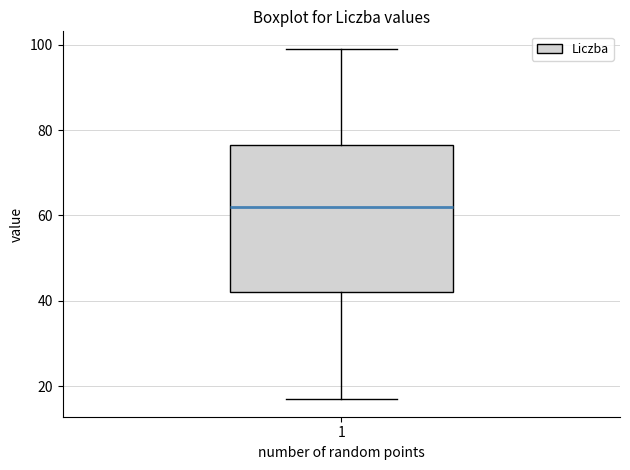

Transcribe this box plot: give where the median line is, the range the box spans, and where the two whiskers end, as read against the y-axis. The values are not printed on the chart, so give them approximately, as read against the axis.

median 62, box 42 to 76, whiskers 18 to 100